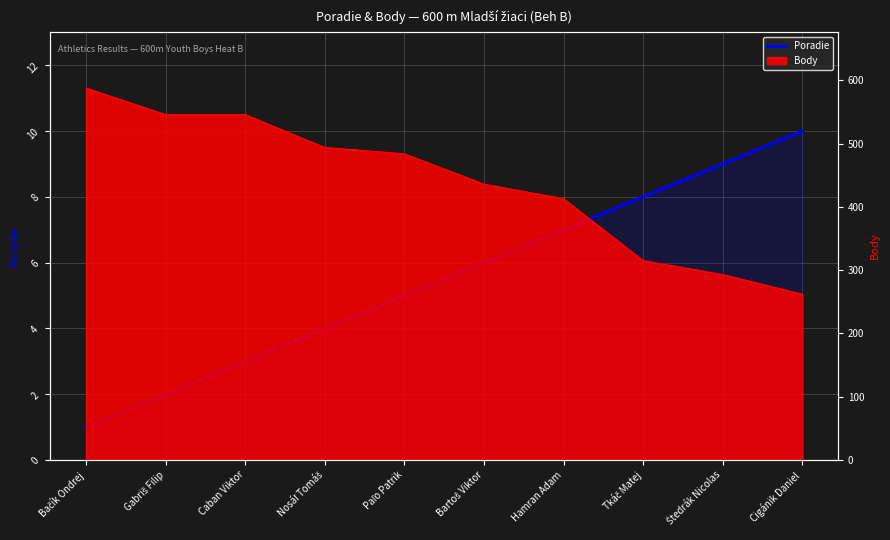

Count the values in the range 3 to 8.

6